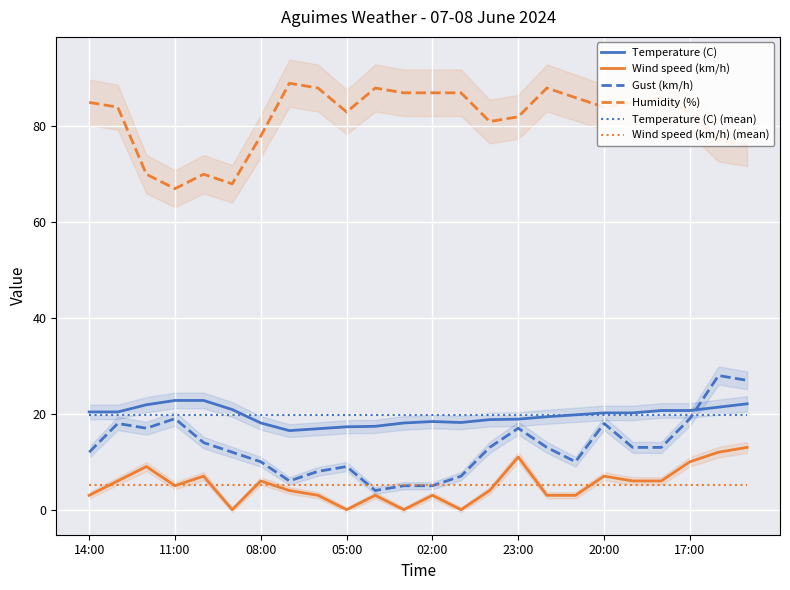

What is the difference between the maximum and minimum values in the Humidity (%) series?

22.0